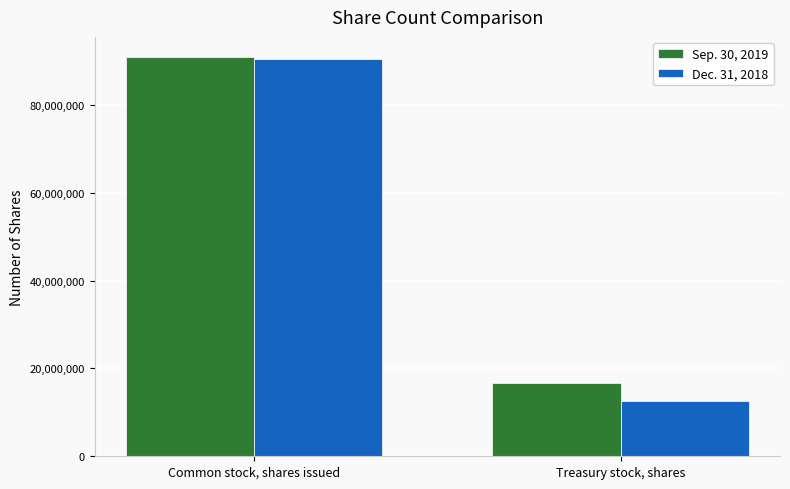

Rank the series by their maximum value, from highest to lowest.

Sep. 30, 2019, Dec. 31, 2018